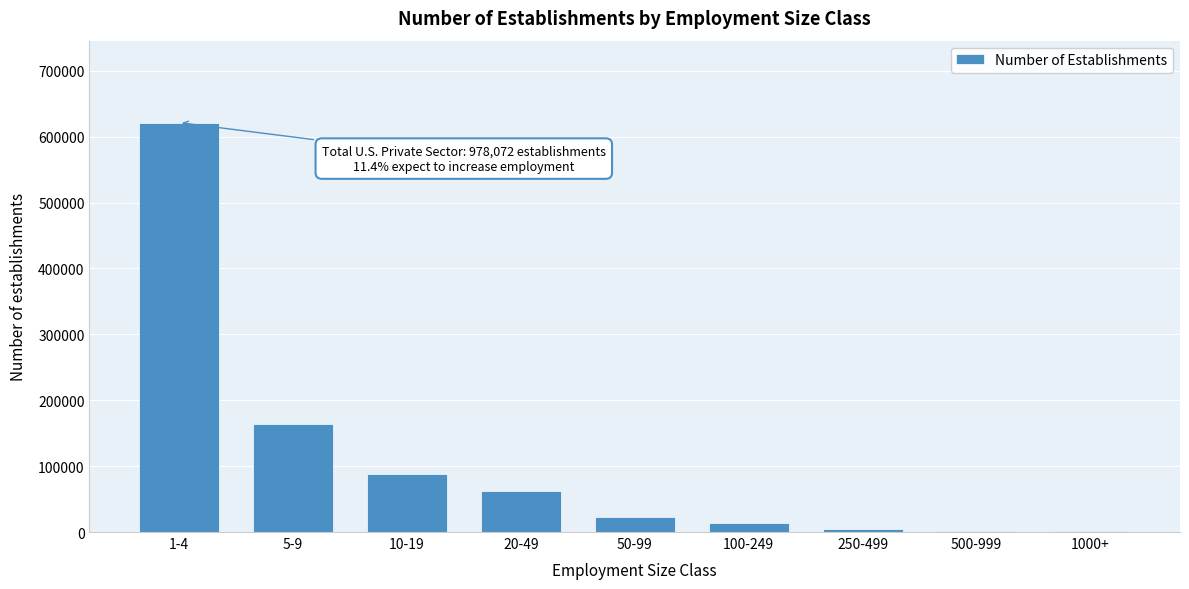

What is the greatest value displayed?

621361